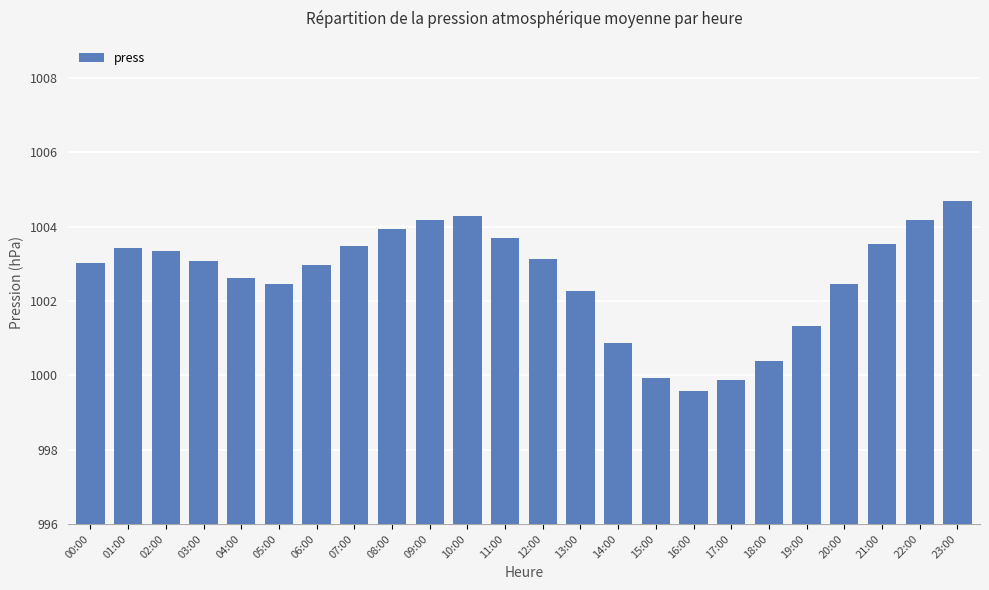

At which category does the chart reach its minimum across all series?

16:00